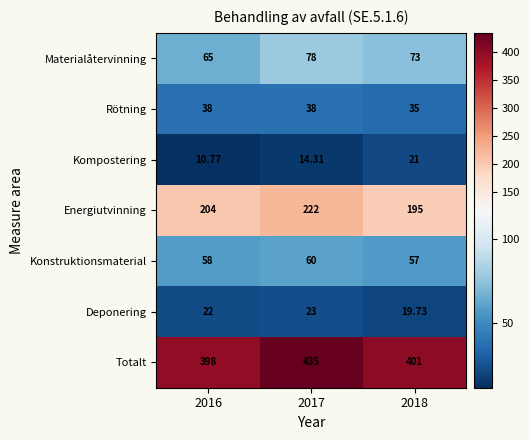

At 2018, list the series in order from smallest to largest.

Deponering, Kompostering, Rötning, Konstruktionsmaterial, Materialåtervinning, Energiutvinning, Totalt